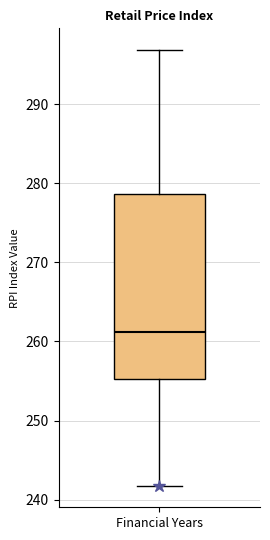

Transcribe this box plot: give where the median line is, the range the box spans, and where the two whiskers end, as read against the y-axis. The values are not printed on the chart, so give them approximately, as read against the axis.

median 261, box 255 to 279, whiskers 242 to 297